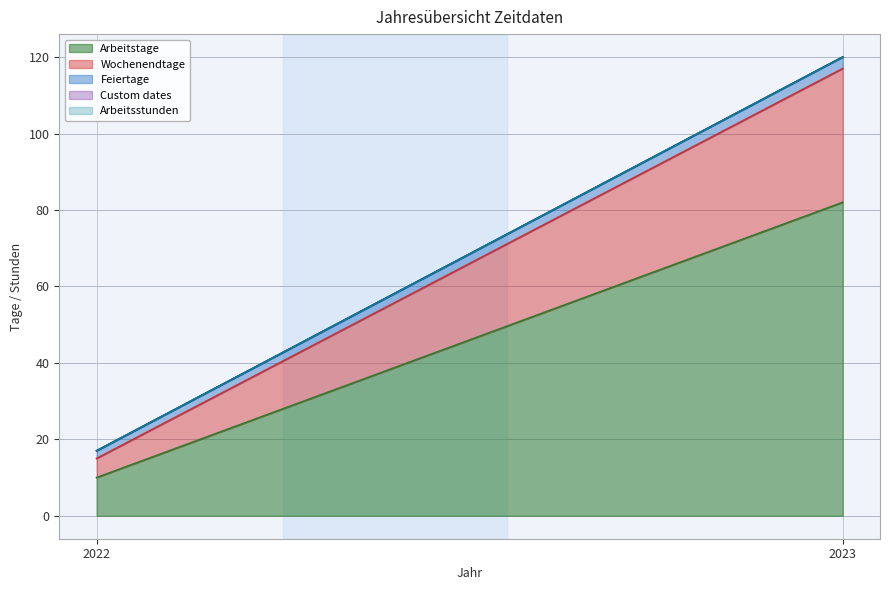

List the series in order of their peak value, lowest first.

Custom dates, Arbeitsstunden, Feiertage, Wochenendtage, Arbeitstage